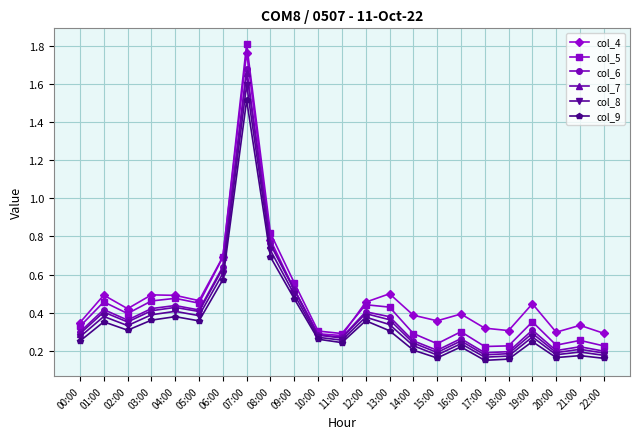

Which series has the largest range (max minus min)?

col_5